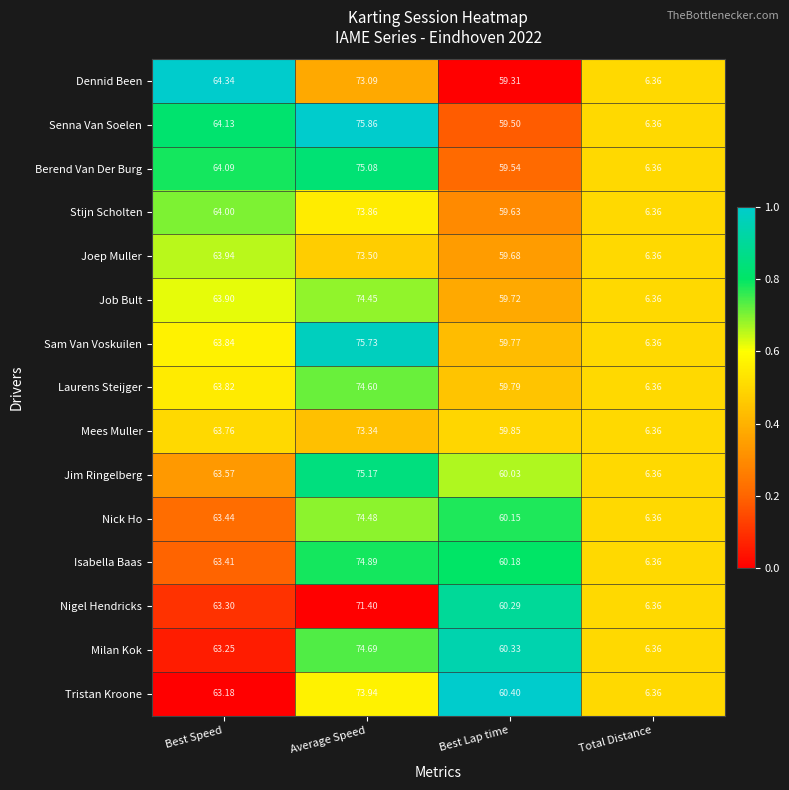

List the series in order of their peak value, highest first.

Senna Van Soelen, Sam Van Voskuilen, Jim Ringelberg, Berend Van Der Burg, Isabella Baas, Milan Kok, Laurens Steijger, Nick Ho, Job Bult, Tristan Kroone, Stijn Scholten, Joep Muller, Mees Muller, Dennid Been, Nigel Hendricks